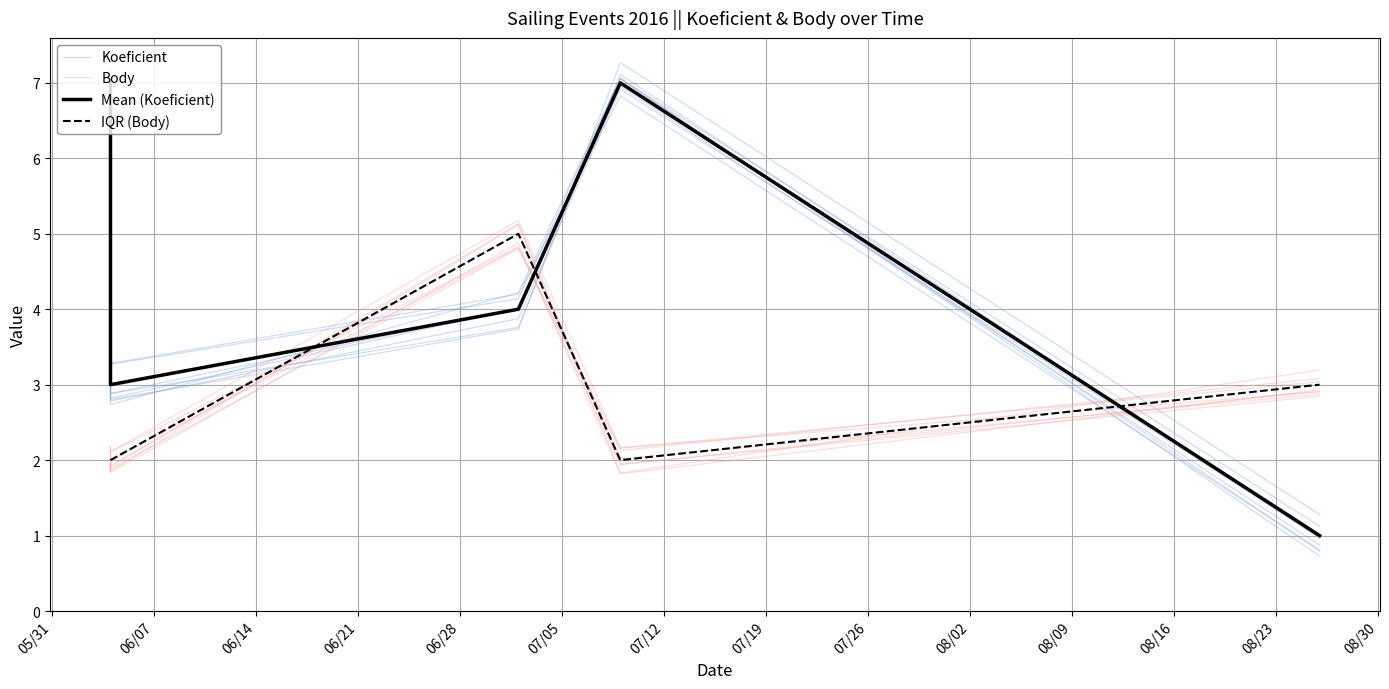

In IQR (Body), how many points are lower than both neighbors (excluding endpoints)?

1